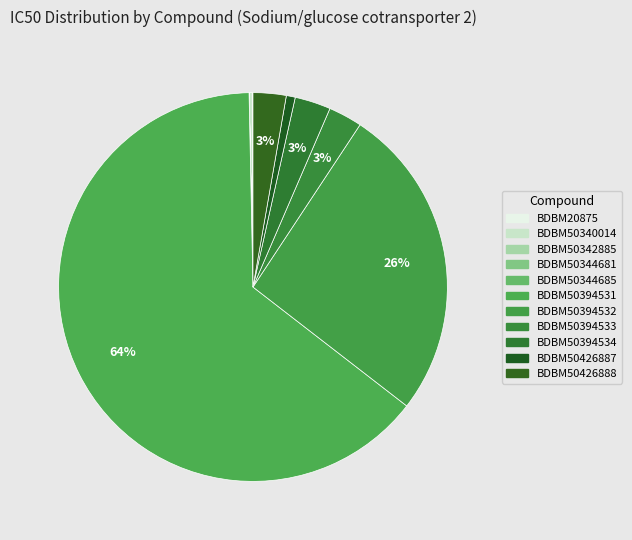

Approximately how many times larger is the value at BDBM50394531 compared to BDBM20875?

1041.7